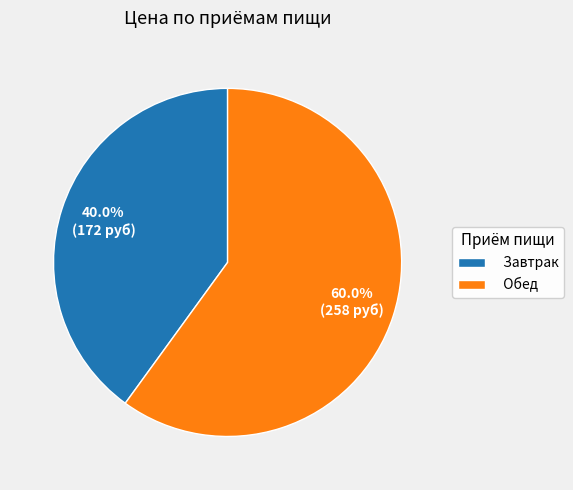

How many slices are in this pie chart?

2